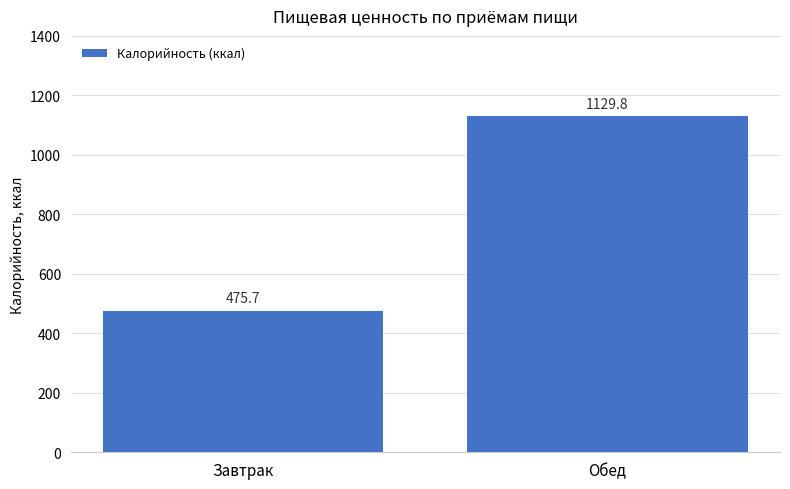

Which has a higher value, Обед or Завтрак?

Обед